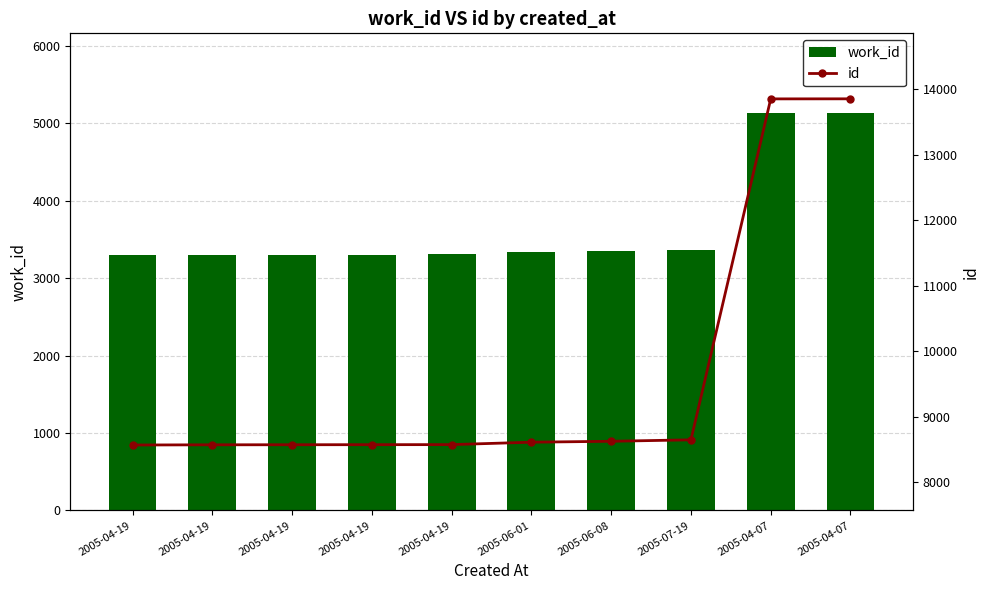

What is the label of the 10th bar from the left?

2005-04-07